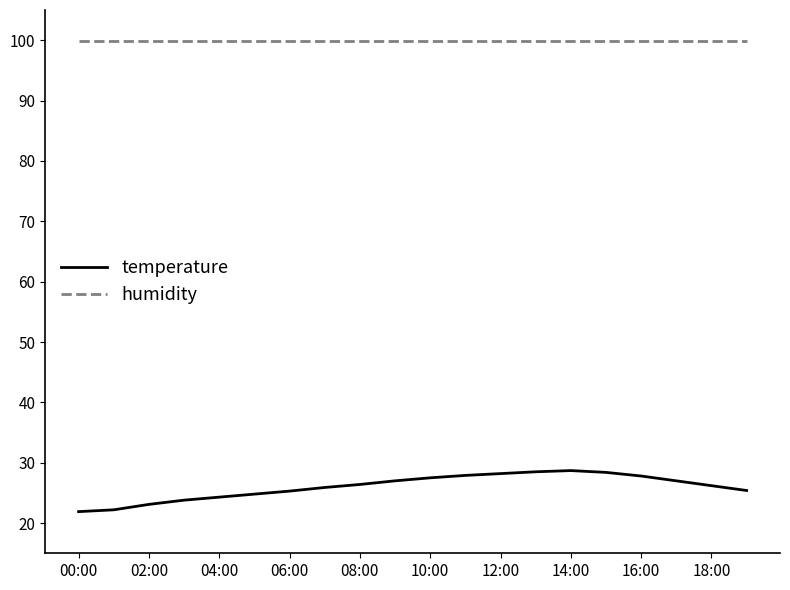

Which series has the largest total across all categories?

humidity